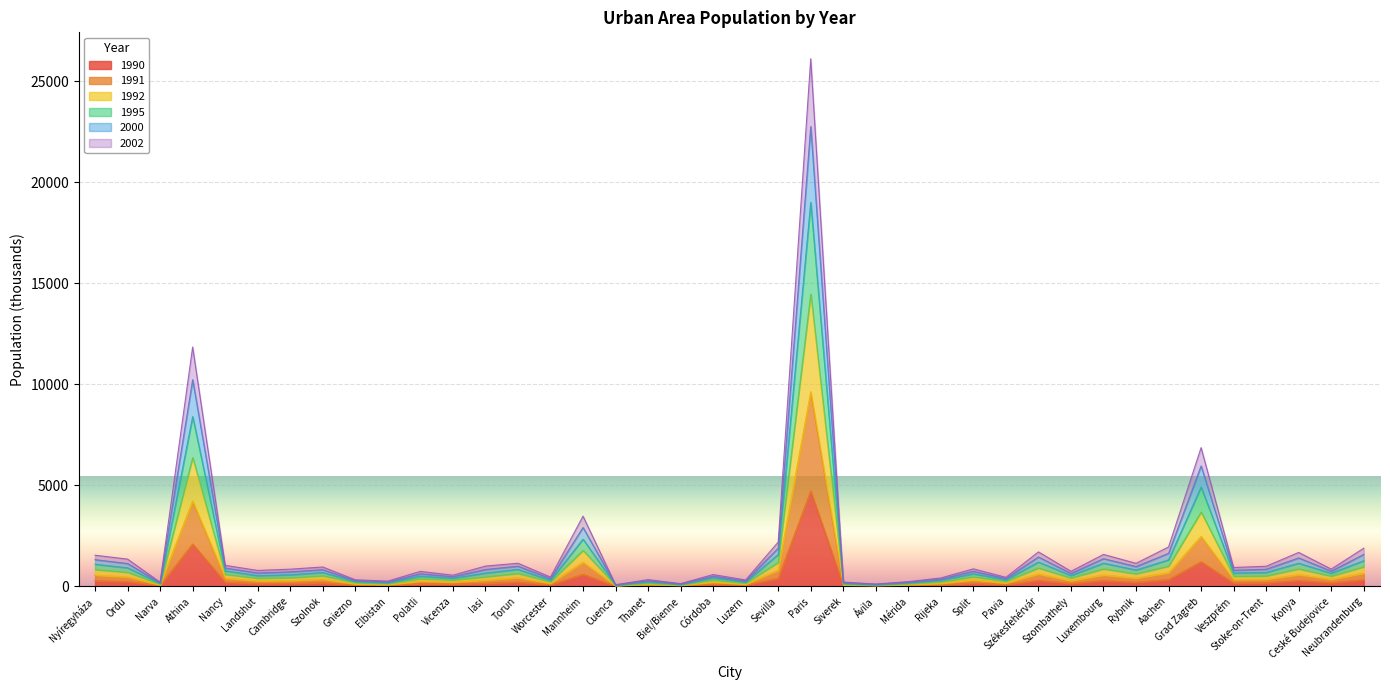

Which has a higher value, Athina or Luxembourg?

Athina